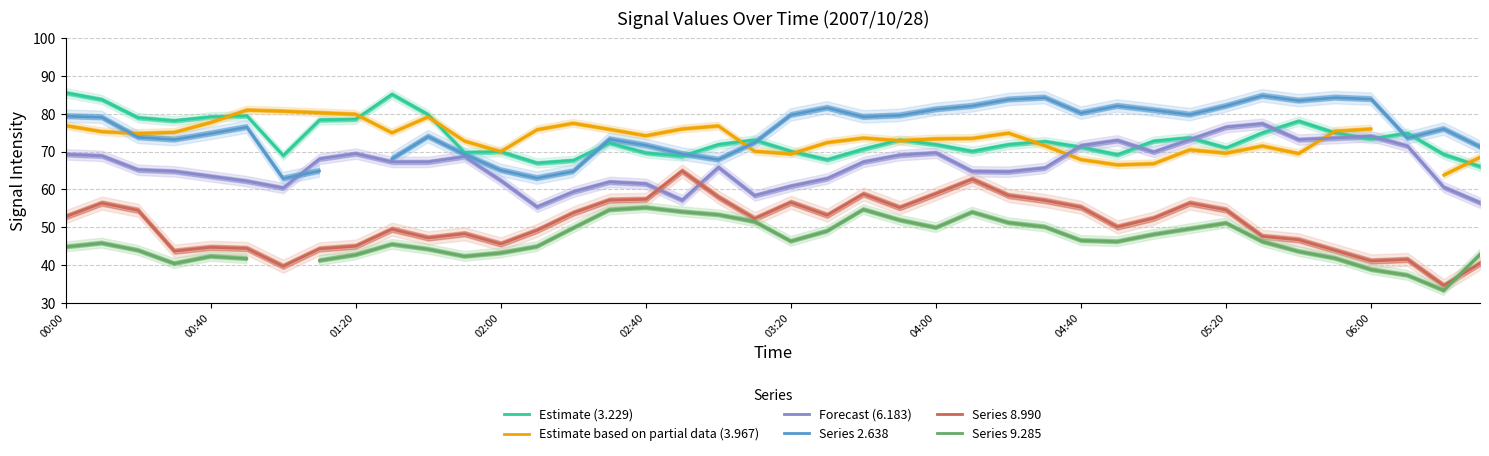

What are all the series names shown in the legend?

Estimate (3.229), Estimate based on partial data (3.967), Forecast (6.183), Series 2.638, Series 8.990, Series 9.285